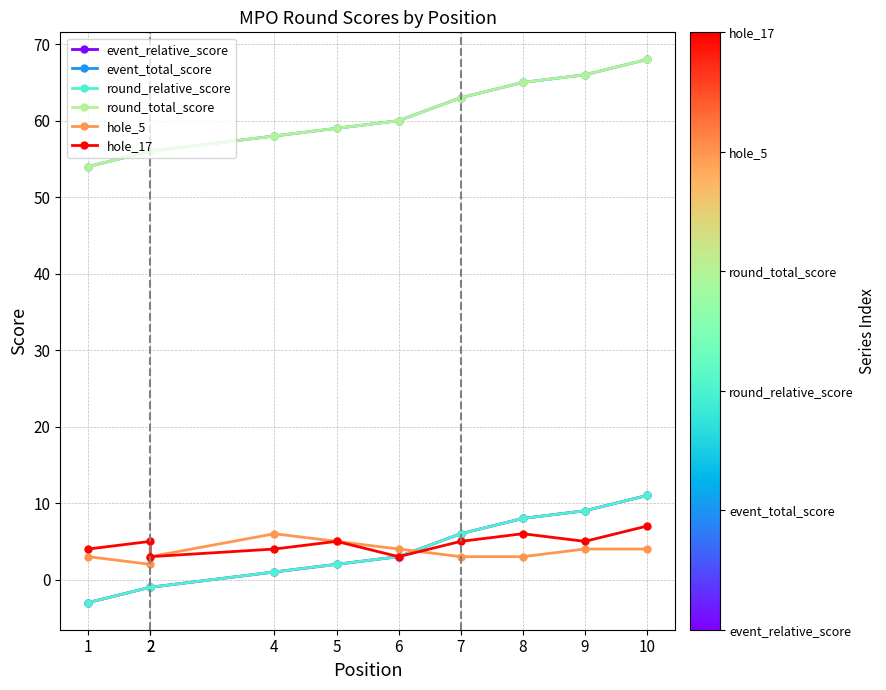

Reading left to right, what are all the values shown in this chart?

event_relative_score: -3	-1	-1	1	2	3	6	8	9	11
event_total_score: 54	56	56	58	59	60	63	65	66	68
round_relative_score: -3	-1	-1	1	2	3	6	8	9	11
round_total_score: 54	56	56	58	59	60	63	65	66	68
hole_5: 3	2	3	6	5	4	3	3	4	4
hole_17: 4	5	3	4	5	3	5	6	5	7